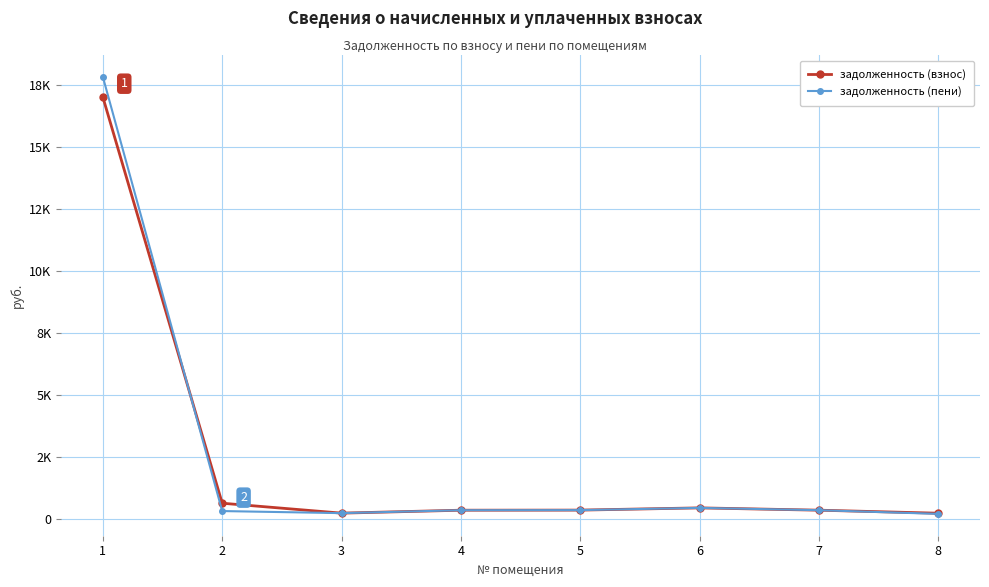

Which label corresponds to the smallest value in the chart?

8